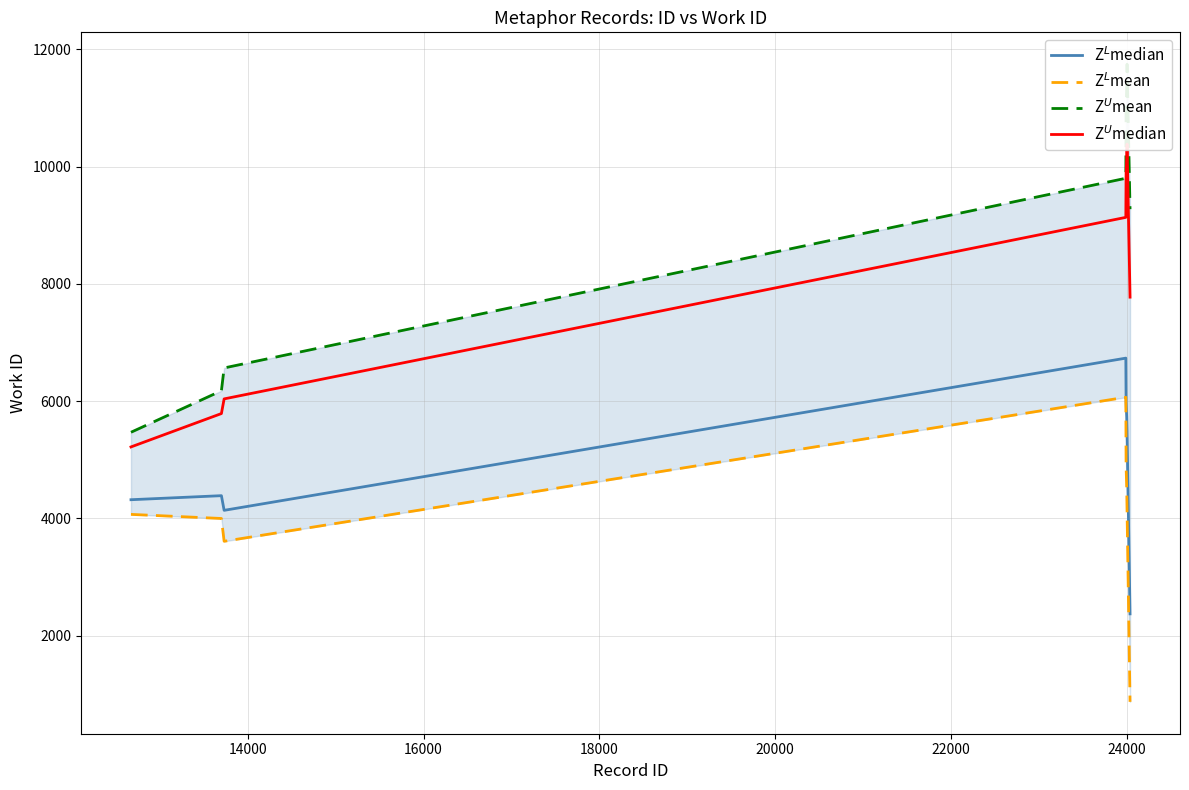

True or false: Z$^L$mean and Z$^L$median intersect in this chart.

False